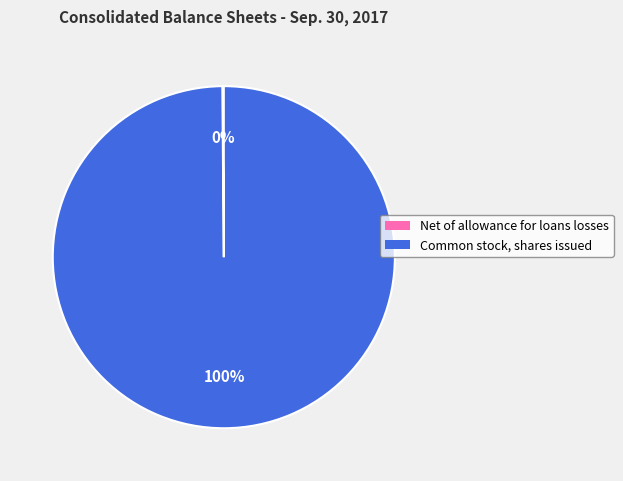

Does any single category account for the majority?

Yes